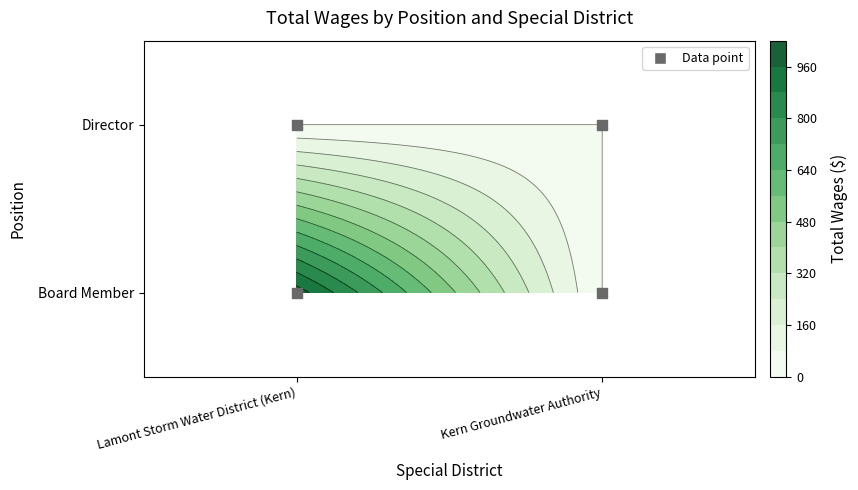

Reading left to right, transcribe all the data shown in this chart.

Board Member: 1000	0
Director: 0	0